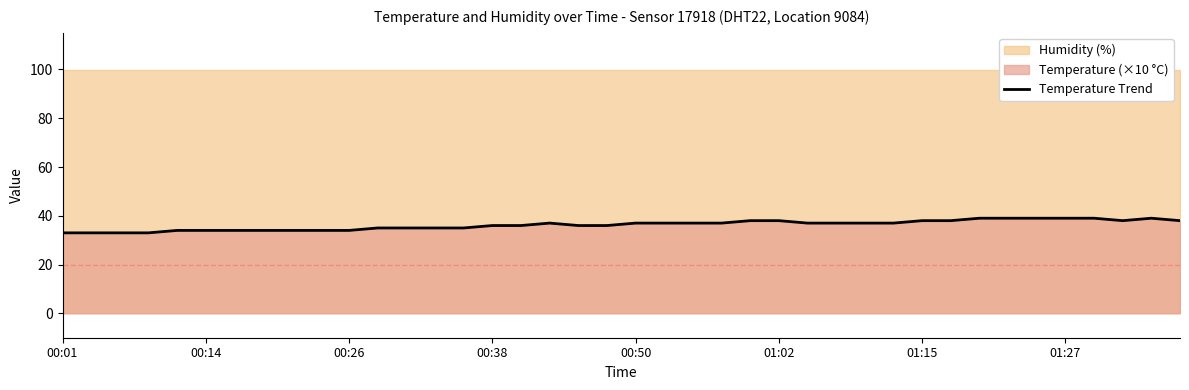

How many categories are shown in the chart?

40